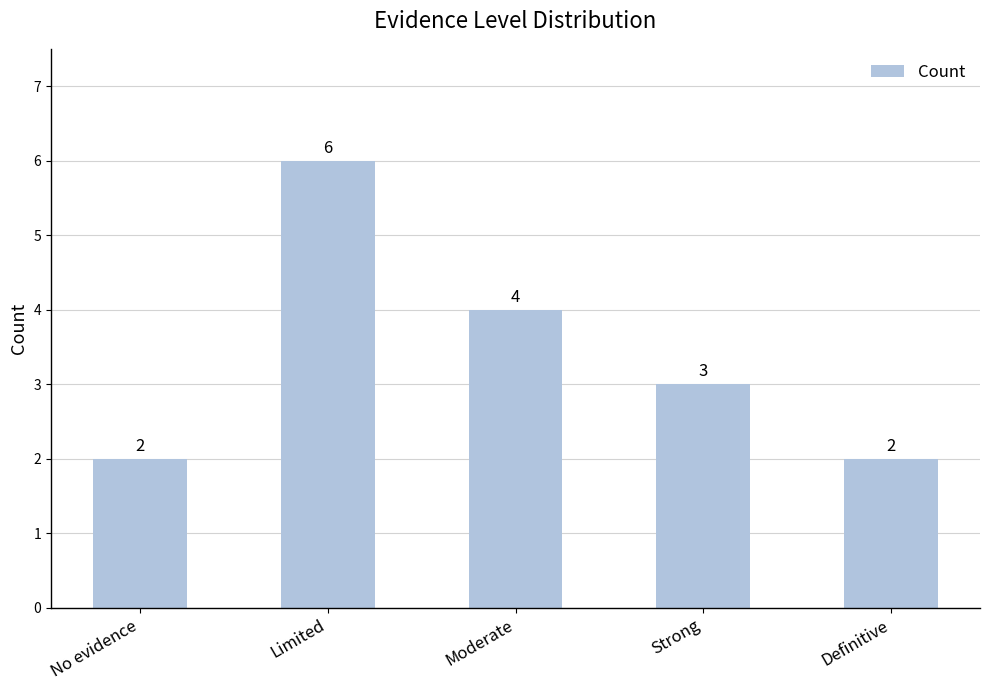

Reading right to left, transcribe all the data shown in this chart.

Definitive=2	Strong=3	Moderate=4	Limited=6	No evidence=2